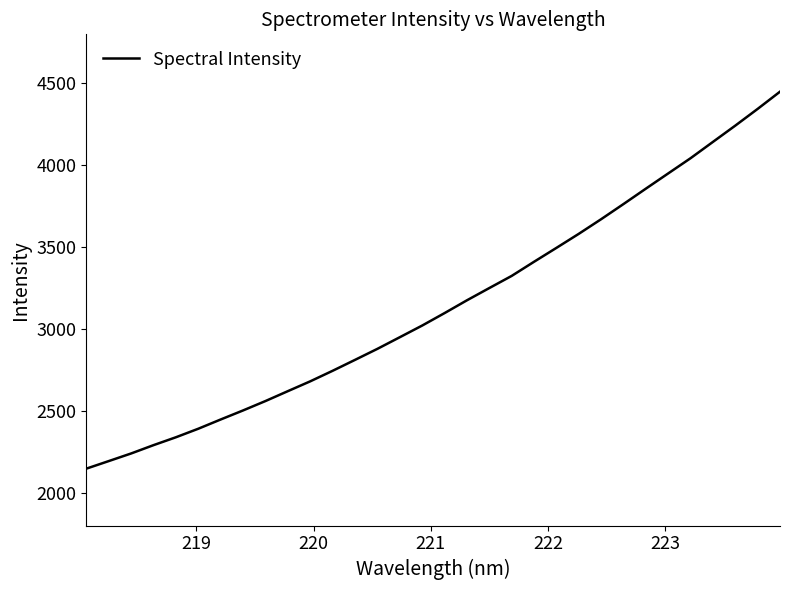

What is the maximum value shown in the chart?

4449.8